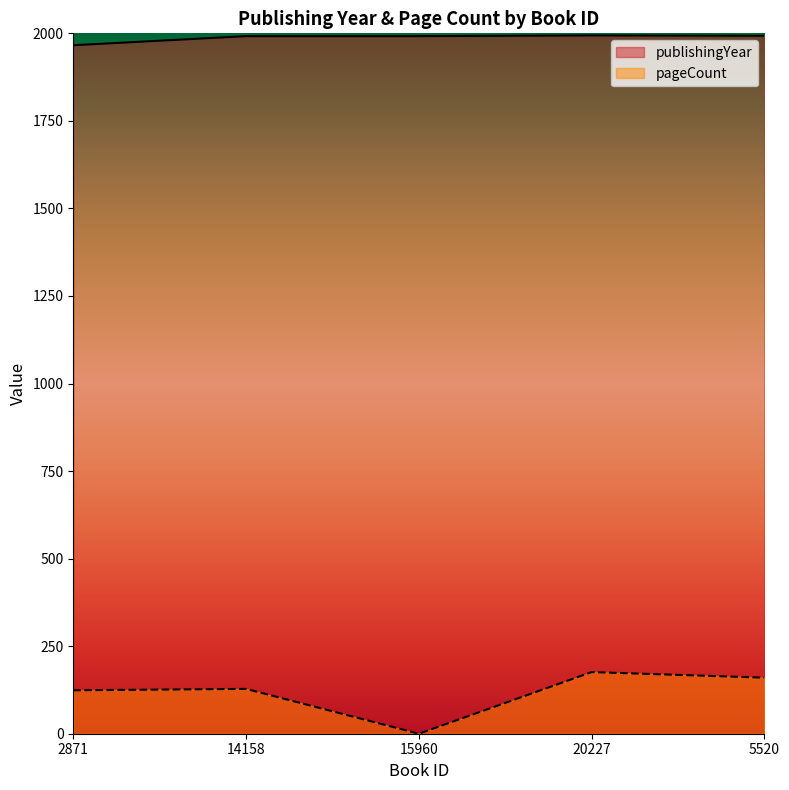

What is the difference between the second highest and minimum values in the pageCount series?

160